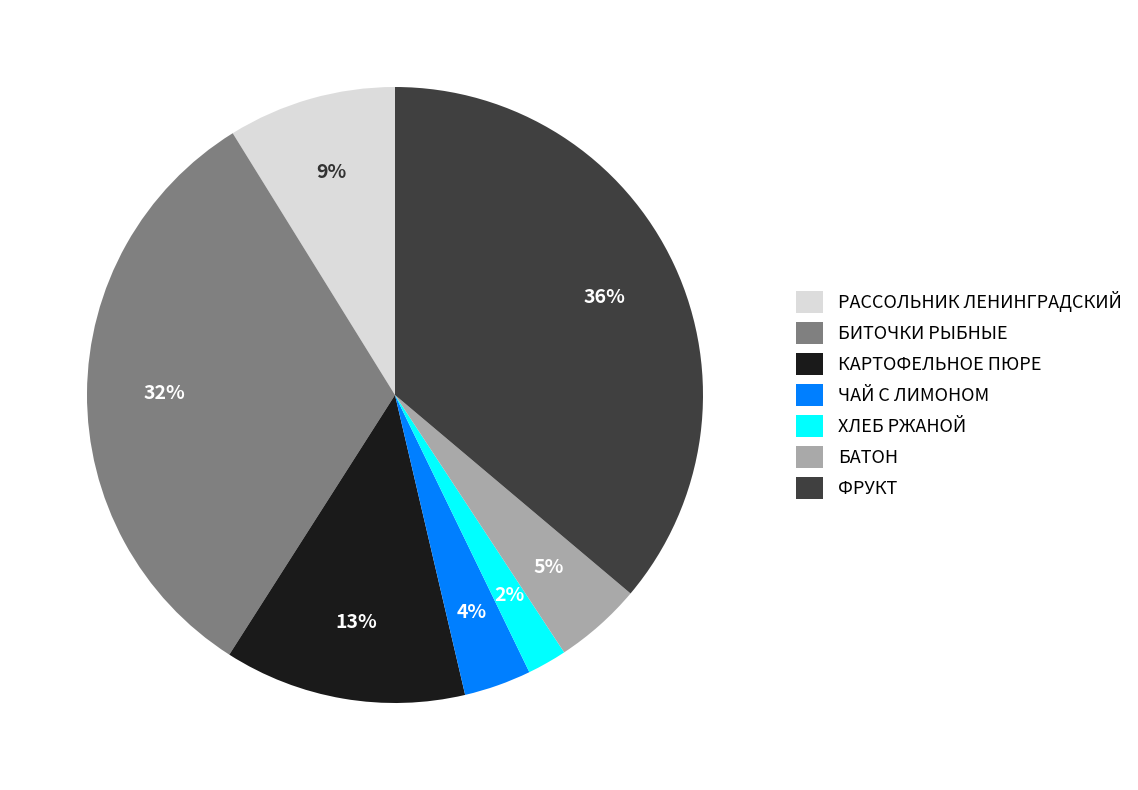

To the nearest percent, what percentage of the pie is БАТОН?

5%